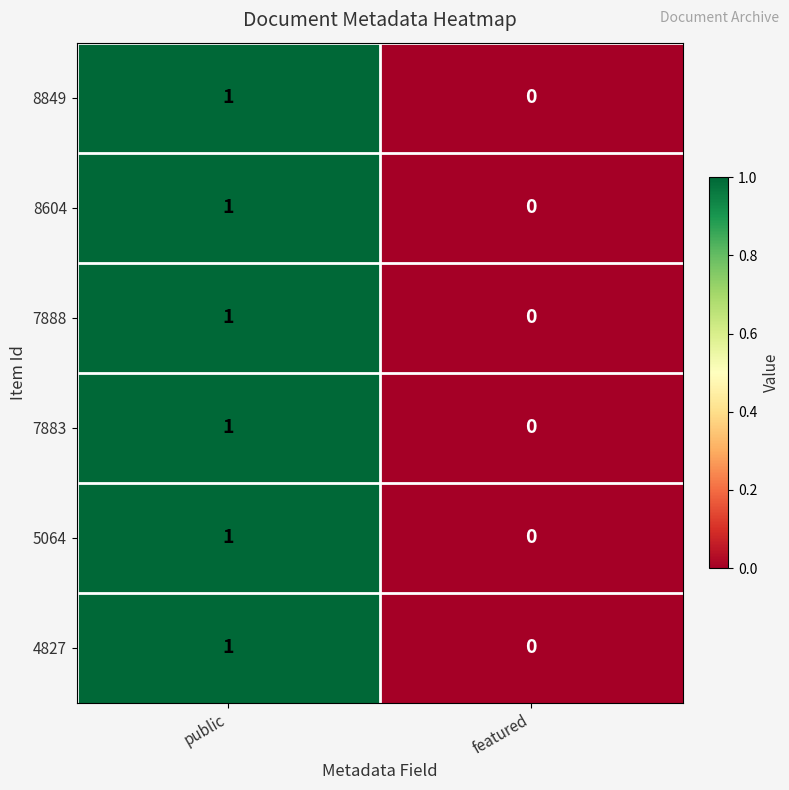

How many series are shown in this chart?

6